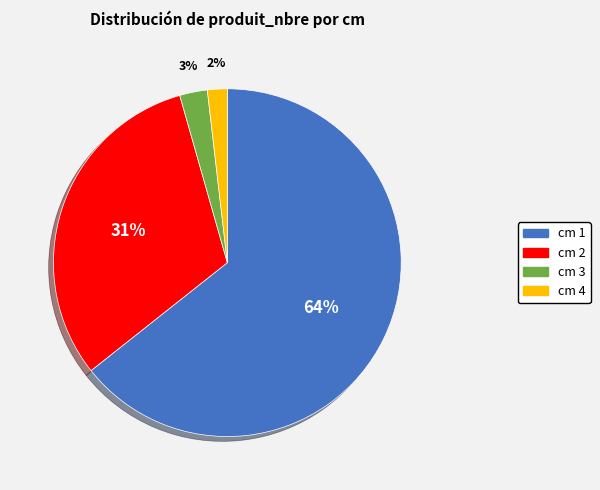

To the nearest percent, what percentage of the pie is cm 3?

3%